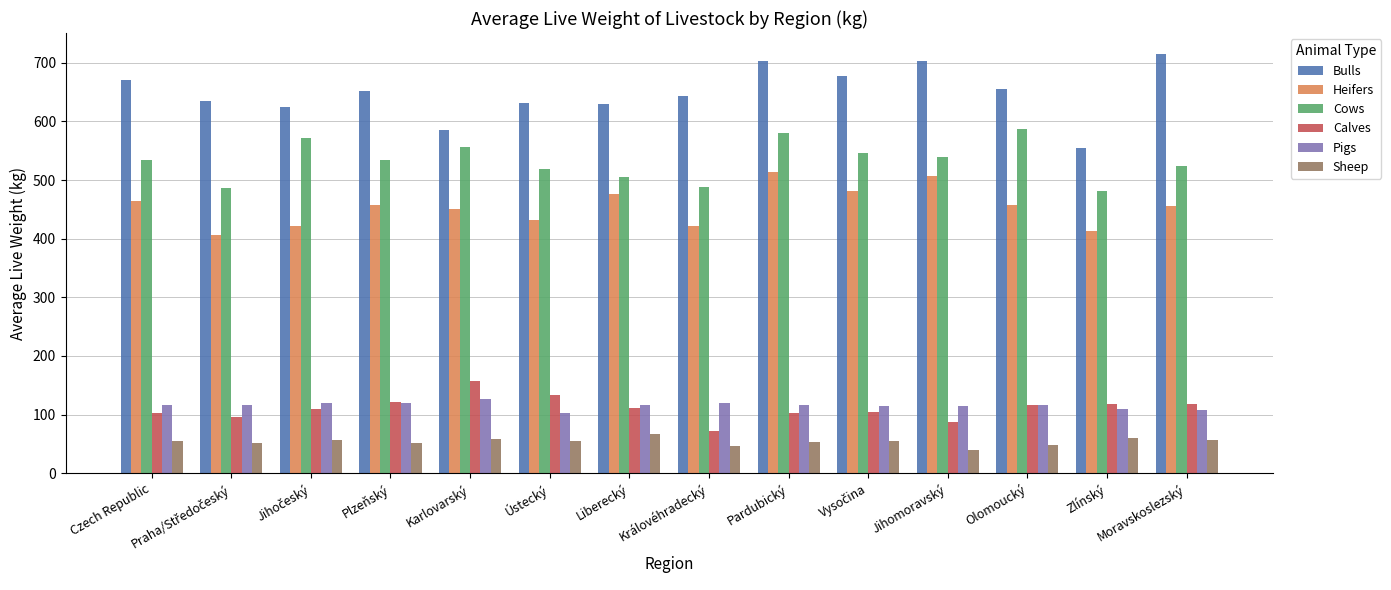

Read the Sheep value at Czech Republic.

55.5